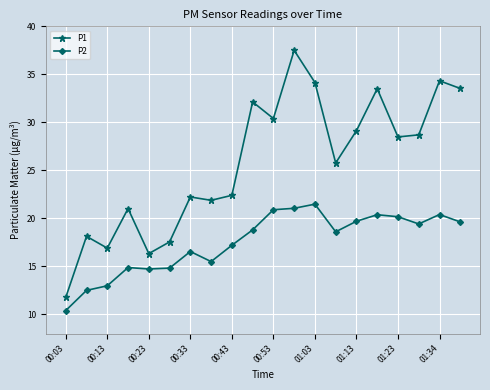

What is the minimum value for P2?

10.4